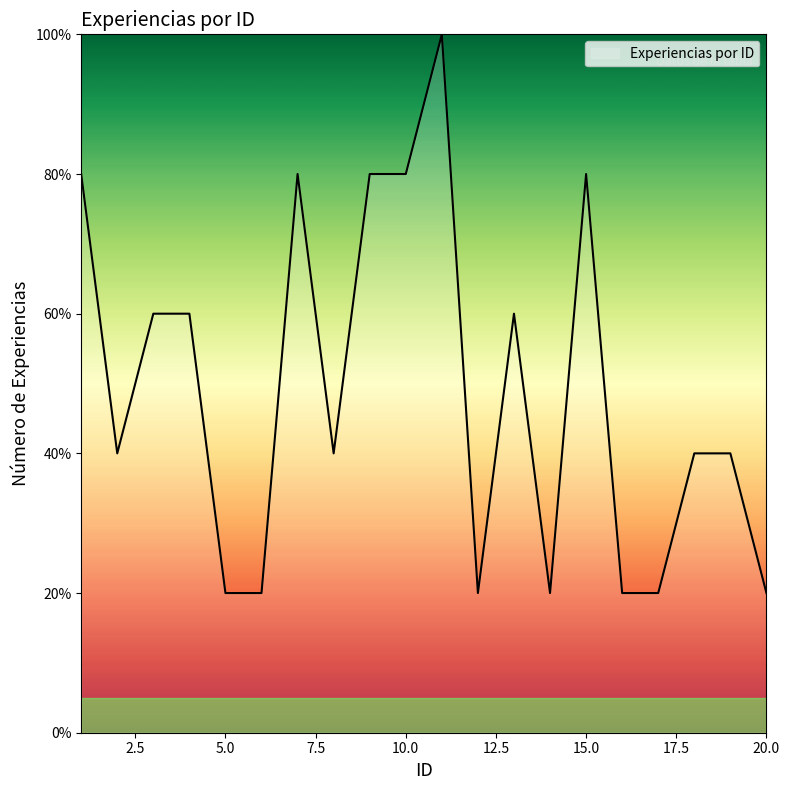

Reading right to left, transcribe all the data shown in this chart.

20	40	40	20	20	80	20	60	20	100	80	80	40	80	20	20	60	60	40	80